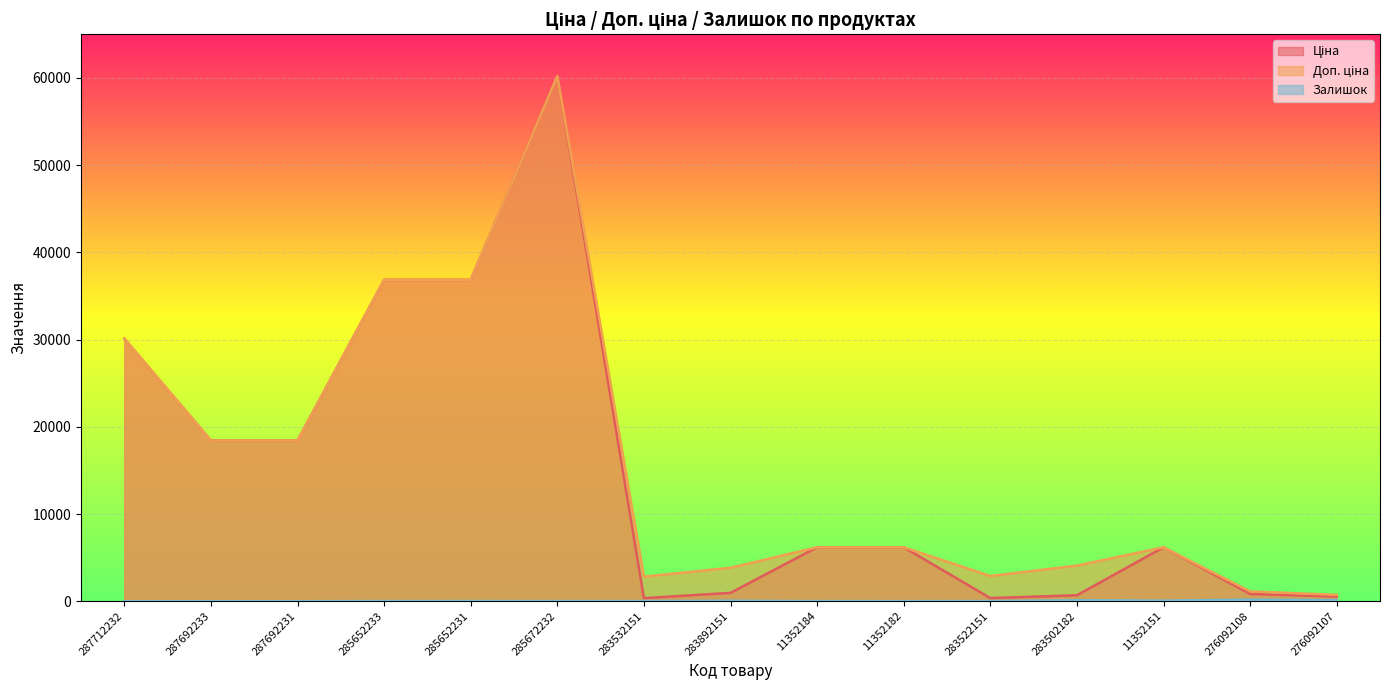

What are all the series names shown in the legend?

Ціна, Доп. ціна, Залишок